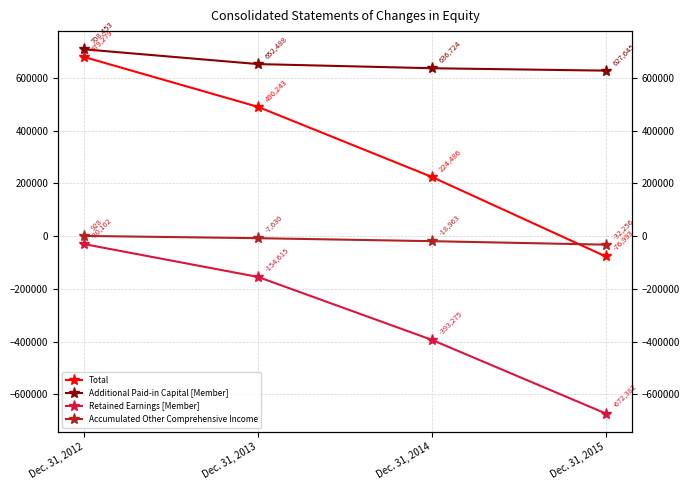

Reading left to right, what are all the values shown in this chart?

Total: 679279	490243	224486	-76993
Additional Paid-in Capital [Member]: 708453	652488	636724	627645
Retained Earnings [Member]: -30102	-154615	-393275	-672382
Accumulated Other Comprehensive Income: 928	-7630	-18963	-32256